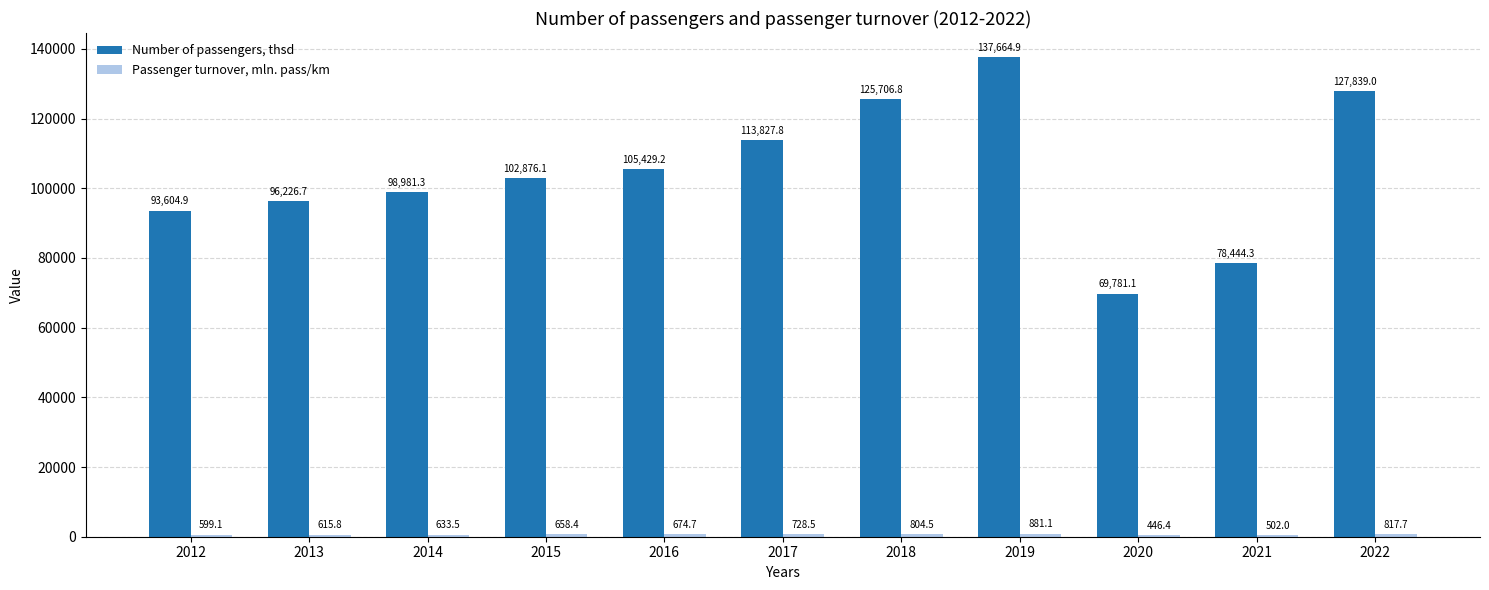

What is the minimum value shown in the chart?

446.4